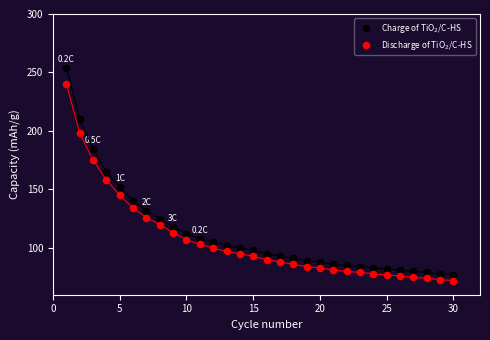

Which series contains the lowest Y value?

Discharge of TiO$_2$/C-HS